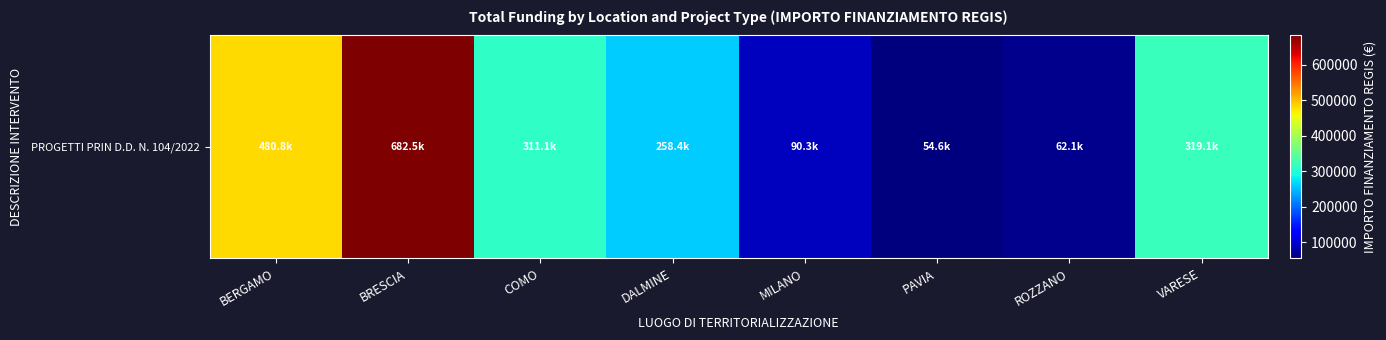

Rank the categories by value from lowest to highest.

PAVIA, ROZZANO, MILANO, DALMINE, COMO, VARESE, BERGAMO, BRESCIA